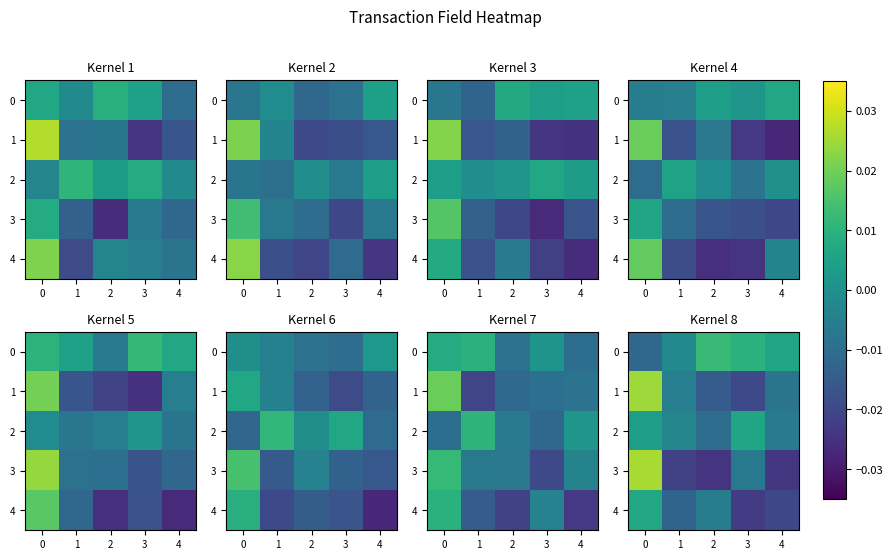

How many series are shown in this chart?

5